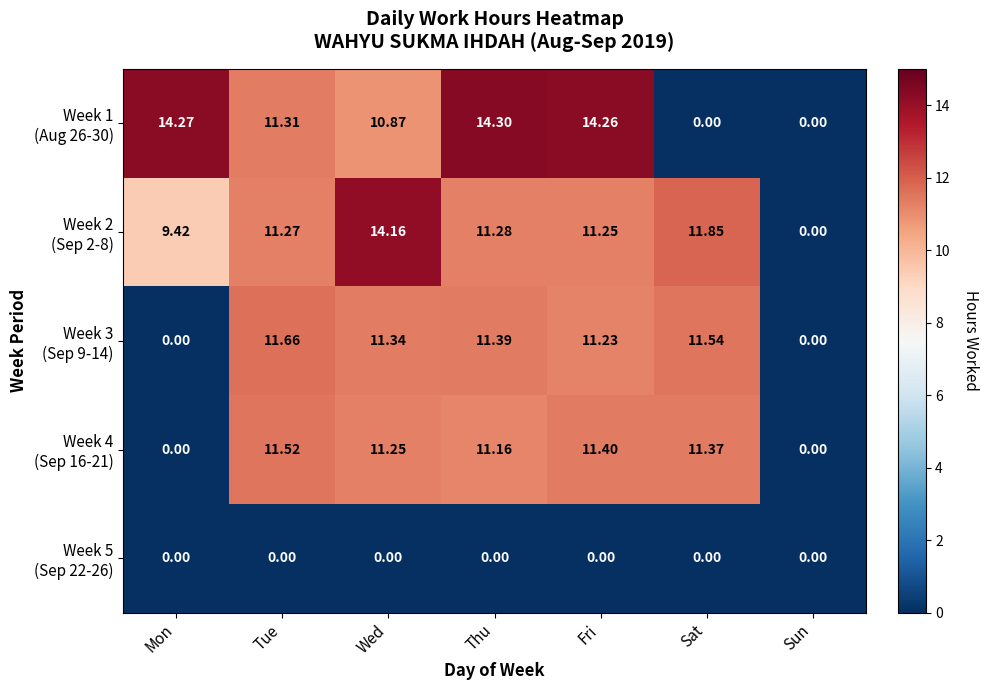

At which category is the sum across all series the highest?

Fri